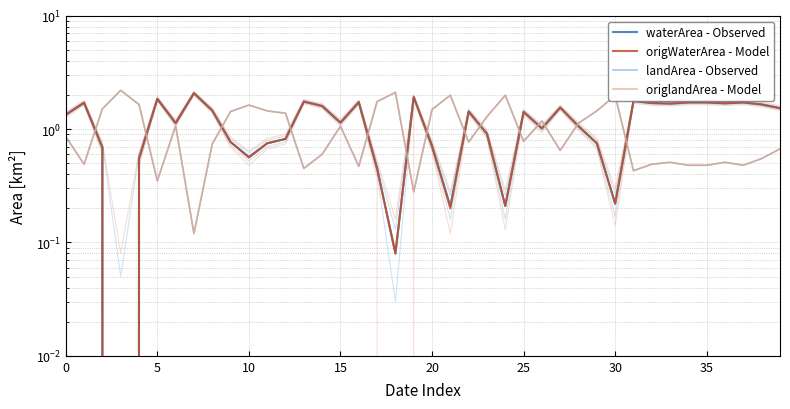

Does the chart have visible grid lines?

Yes